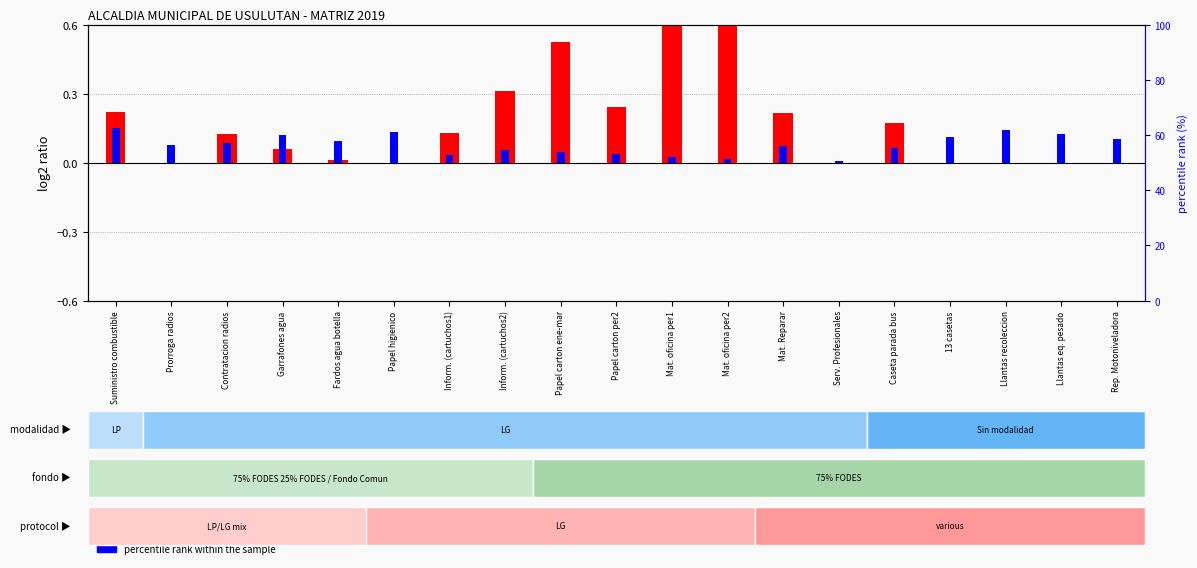

True or false: percentile rank within the sample has a value of 0.0 at Garrafones agua.

False